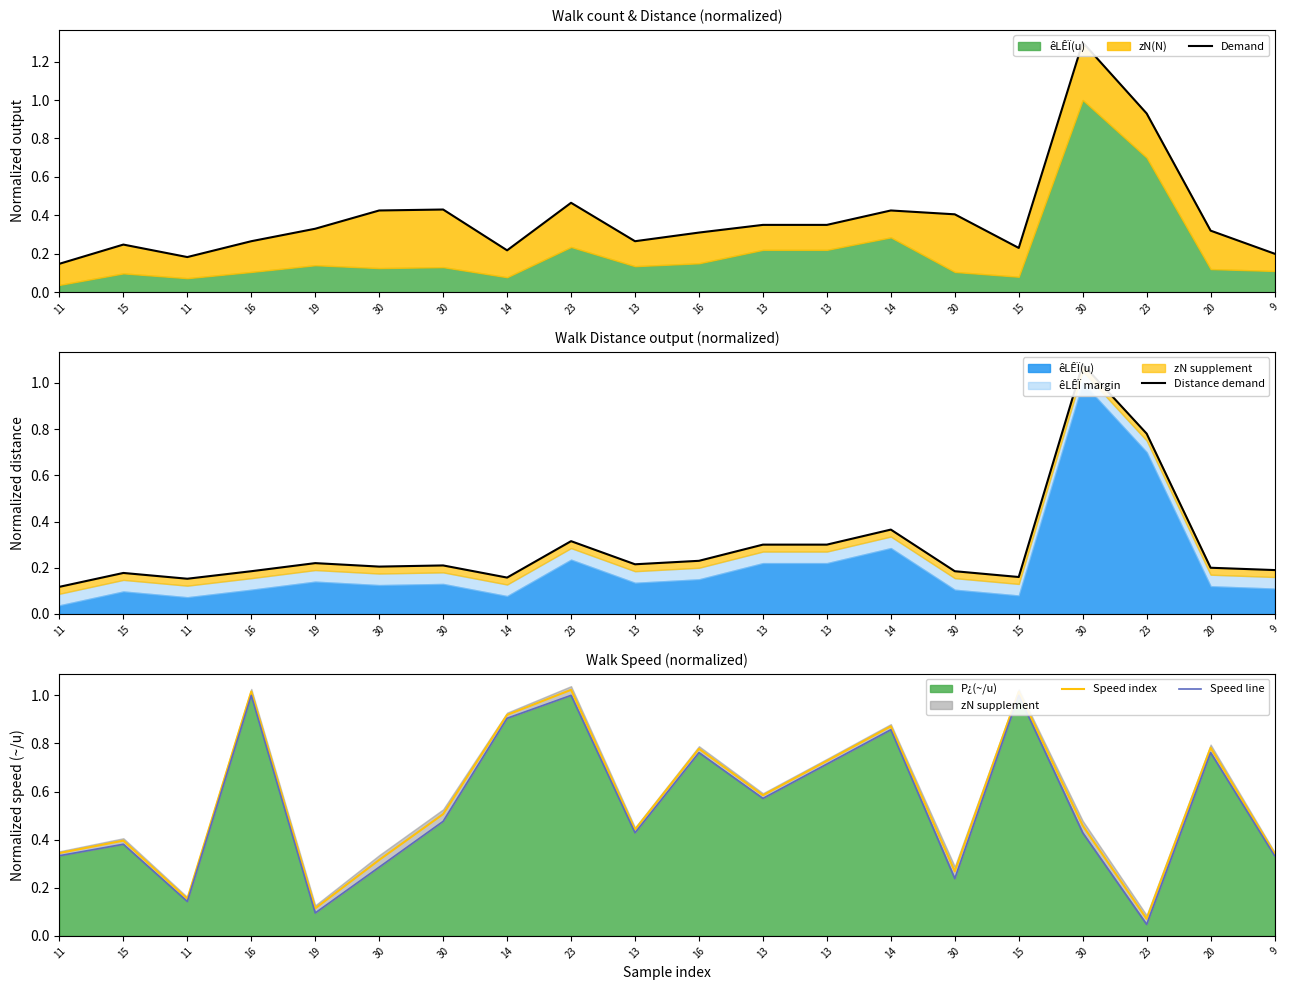

Does the chart display data point markers on the line(s)?

No